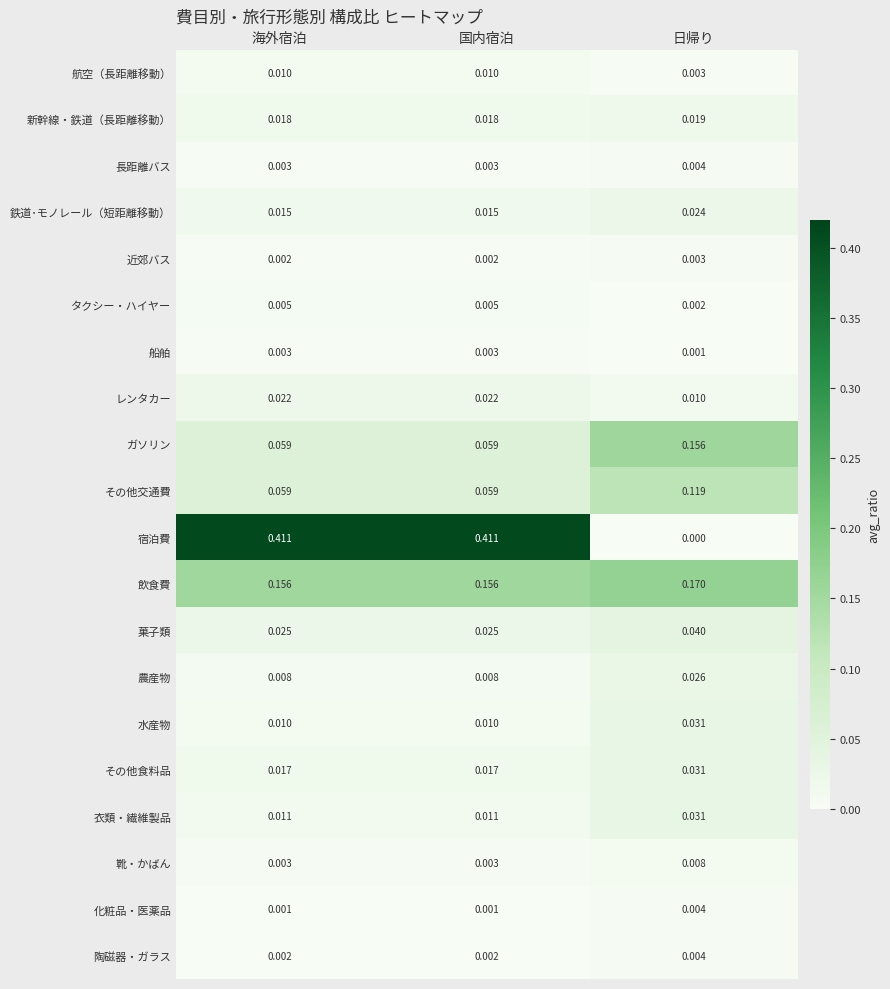

At which label is レンタカー closest to 0?

日帰り